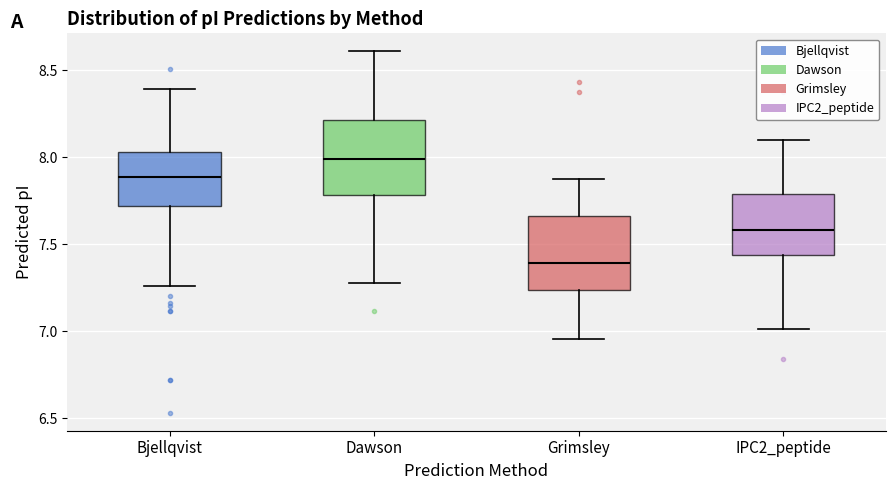

Which box has the lowest median line?

Grimsley